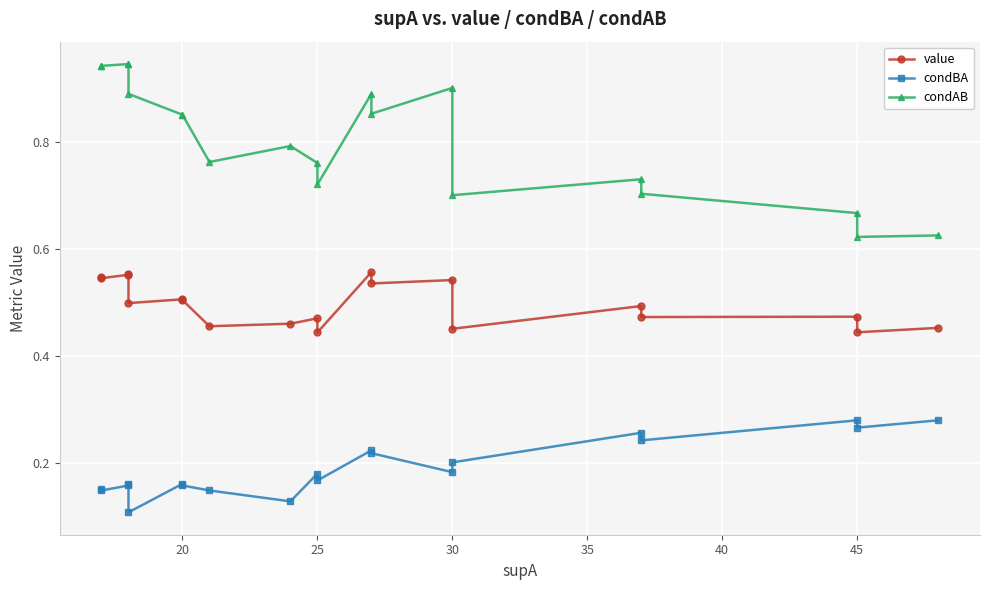

The value series shows 0.9 at 12. True or false?

False